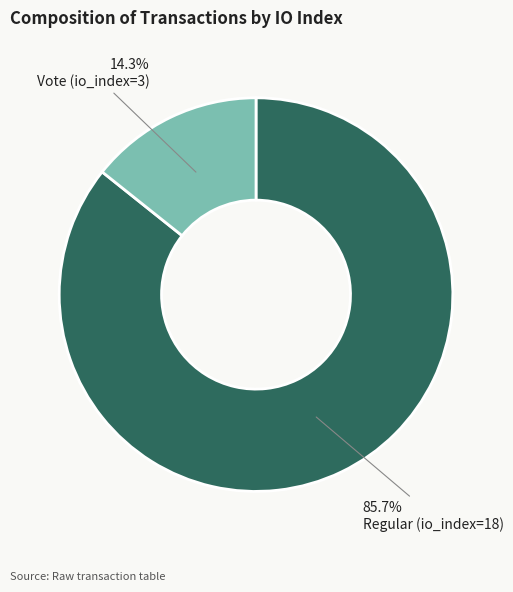

Does any single category account for the majority?

Yes